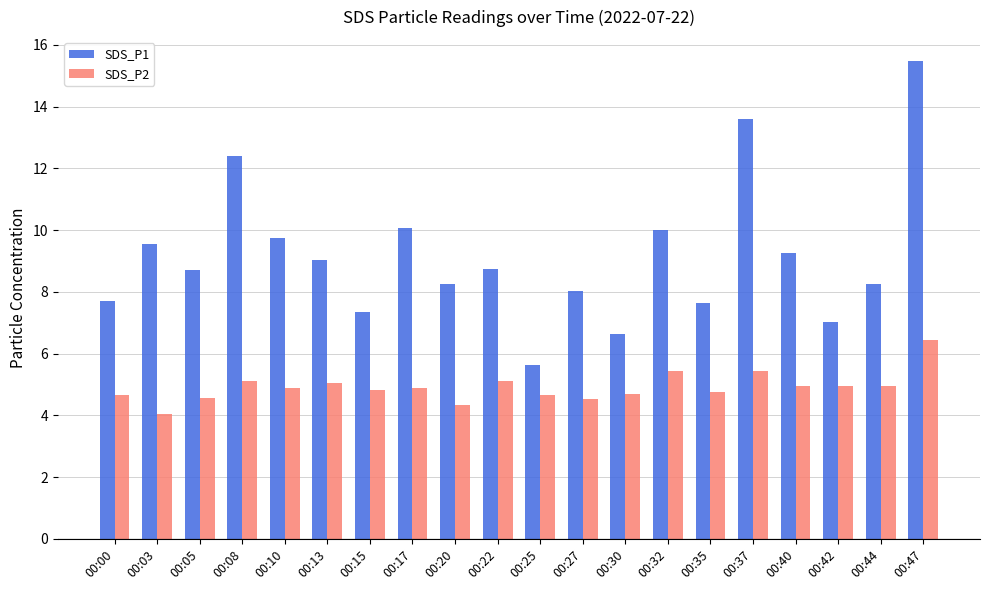

What is the total value across all series at 00:30?

11.3